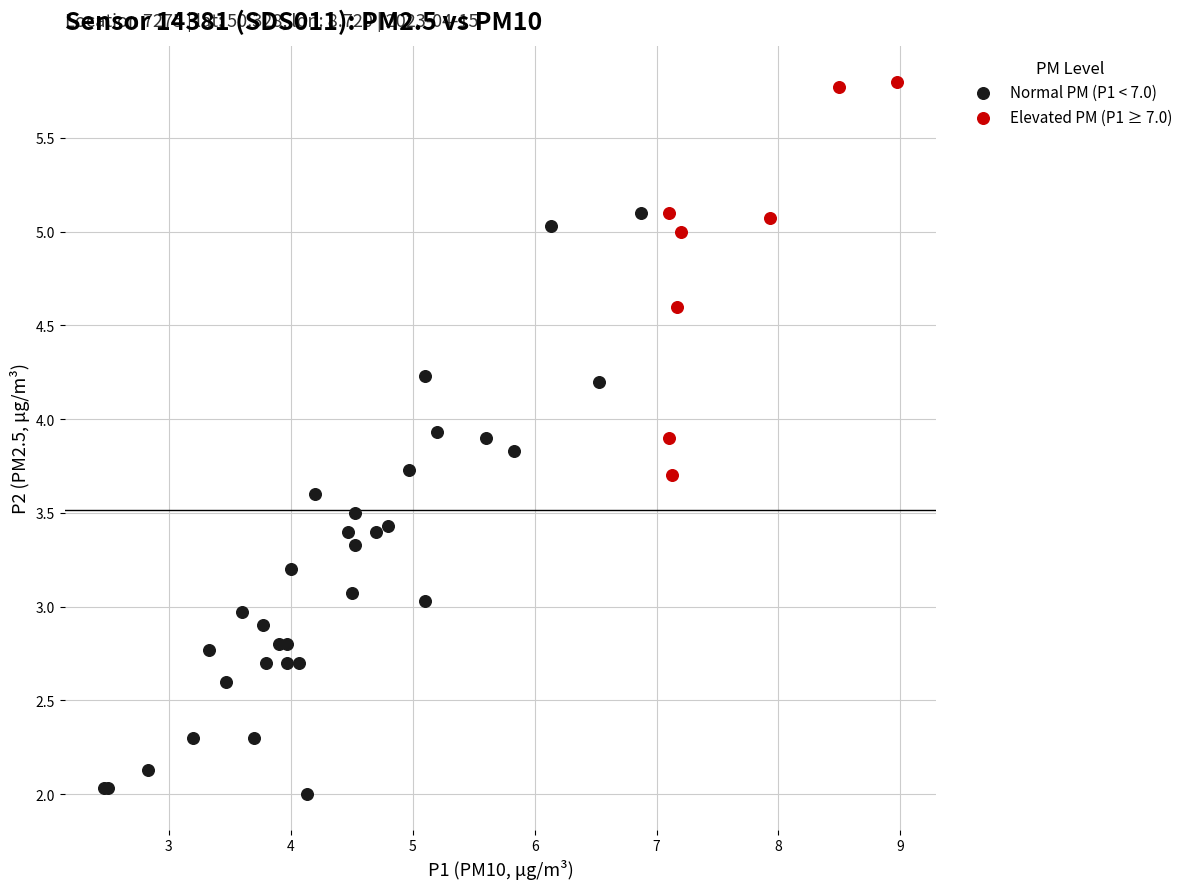

Which series has the largest Y range (max minus min)?

Normal PM (P1 < 7.0)